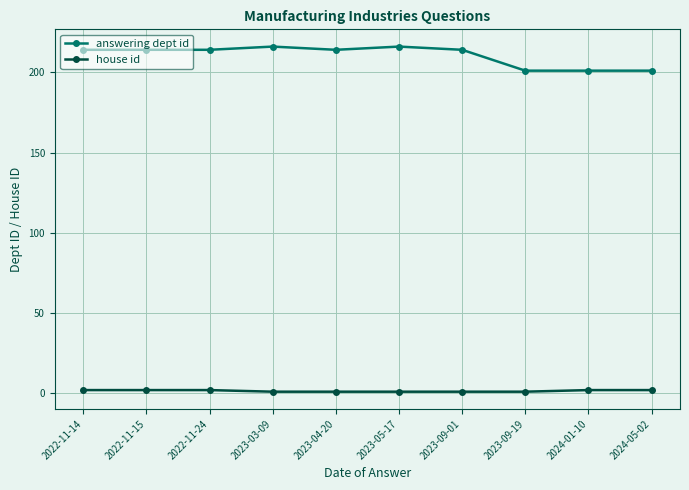

Is it true that answering dept id equals 127 at 2022-11-15?

False